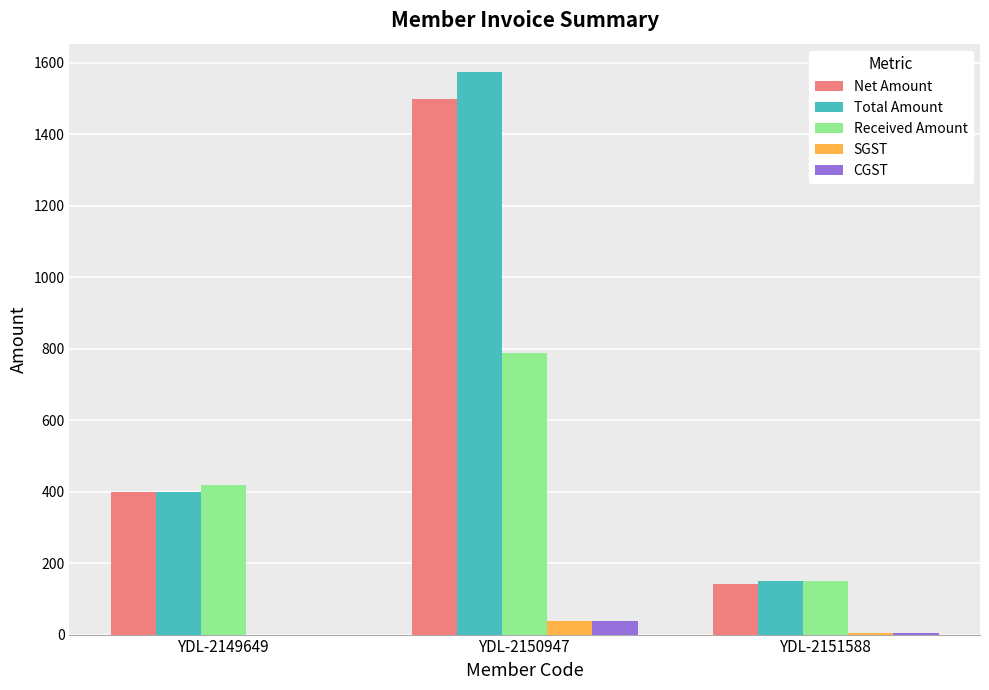

Is the value of Total Amount at YDL-2149649 greater than the value of SGST at YDL-2149649?

Yes